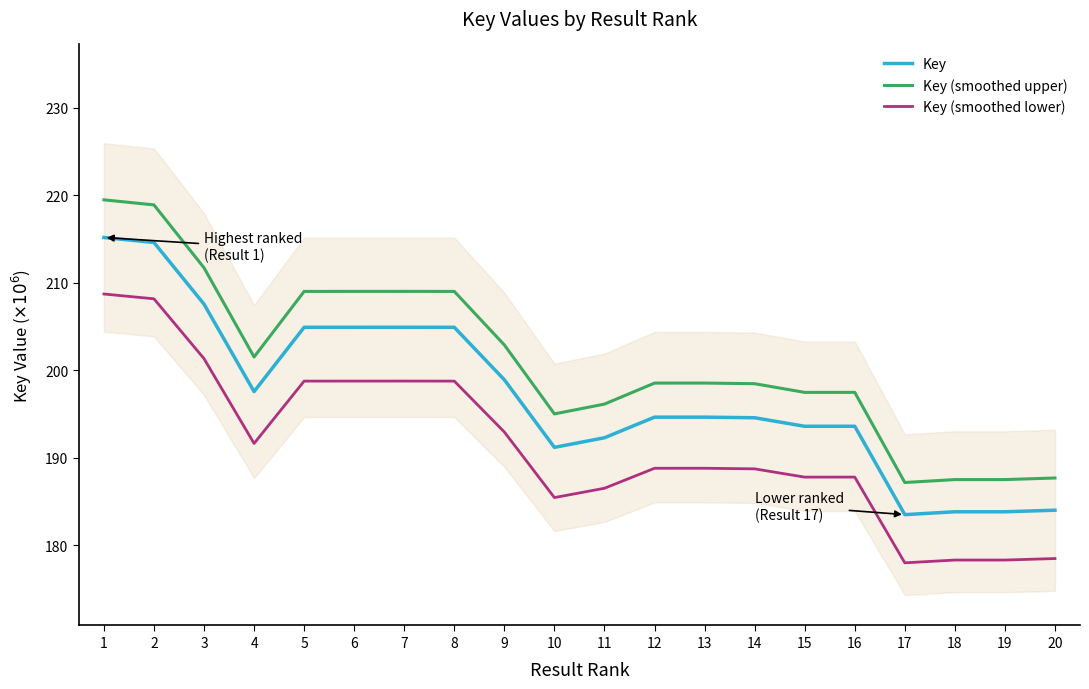

True or false: Key (smoothed upper) and Key cross at least once.

False